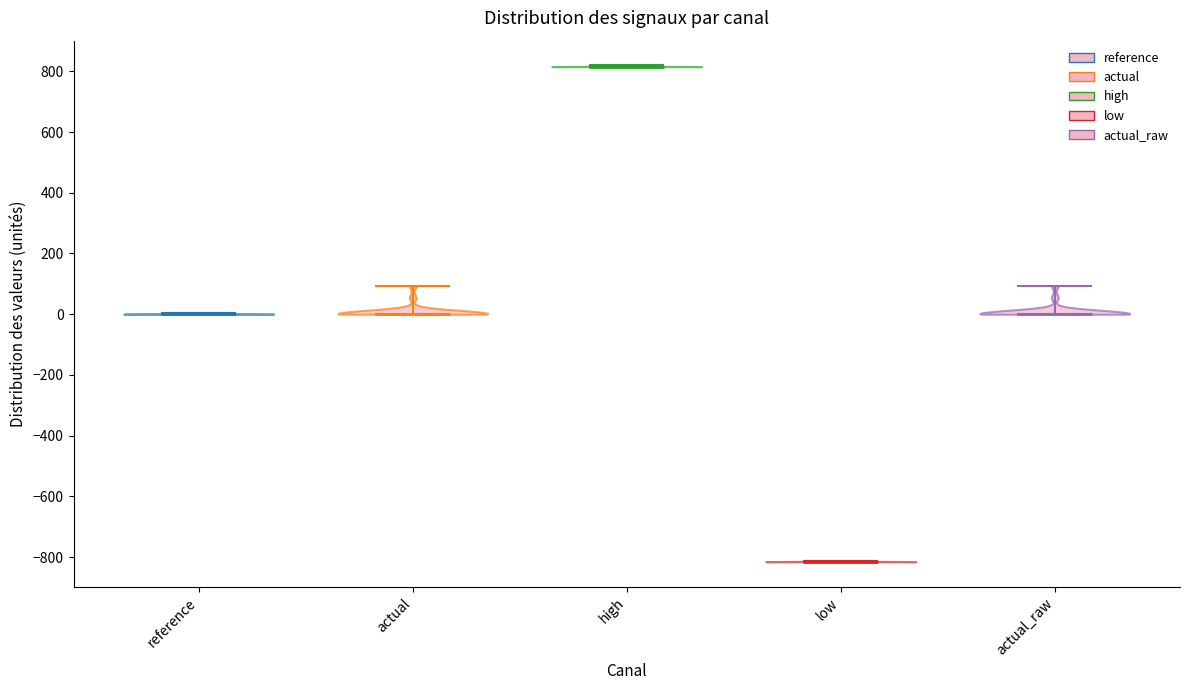

Reading left to right, read every violin against the y-axis: where its median line is, and the lowest and highest points it reaches. The values are not printed on the chart, so give them approximately, as read against the axis.

reference: median line 0, lowest point 0, highest point 0
actual: median line 0, lowest point 0, highest point 100
high: median line 820, lowest point 820, highest point 820
low: median line -820, lowest point -820, highest point -820
actual_raw: median line 0, lowest point 0, highest point 100